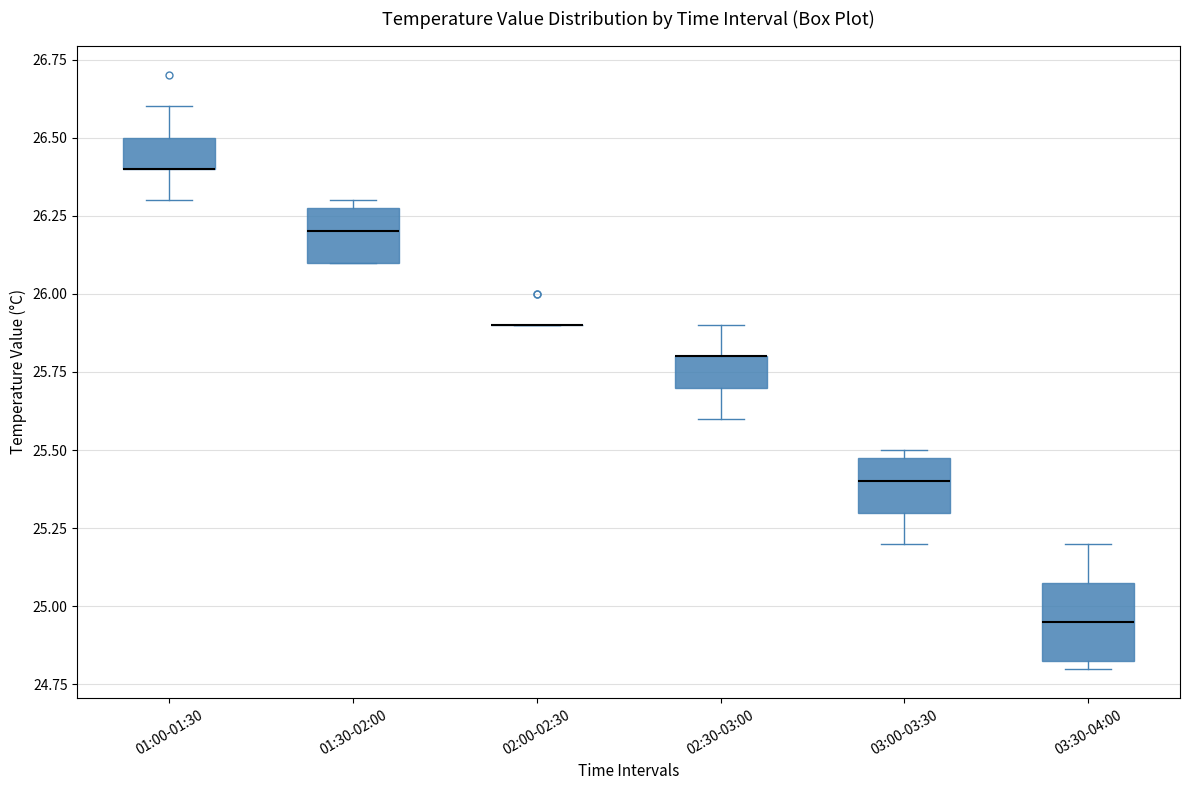

Reading left to right, read every box against the y-axis: the position of its median line, the range the box covers, and the ends of its whiskers. The values are not printed on the chart, so give them approximately, as read against the axis.

01:00-01:30: median 26.40 (drawn on the box's lower edge), box 26.40 to 26.50, whiskers 26.30 to 26.60
01:30-02:00: median 26.20, box 26.10 to 26.30, whiskers 26.10 to 26.30 (just above the box's upper edge)
02:00-02:30: box collapsed to a line at 25.90, whiskers 25.90 to 25.90
02:30-03:00: median 25.80 (drawn on the box's upper edge), box 25.70 to 25.80, whiskers 25.60 to 25.90
03:00-03:30: median 25.40, box 25.30 to 25.50, whiskers 25.20 to 25.50 (just above the box's upper edge)
03:30-04:00: median 24.95, box 24.85 to 25.10, whiskers 24.80 to 25.20